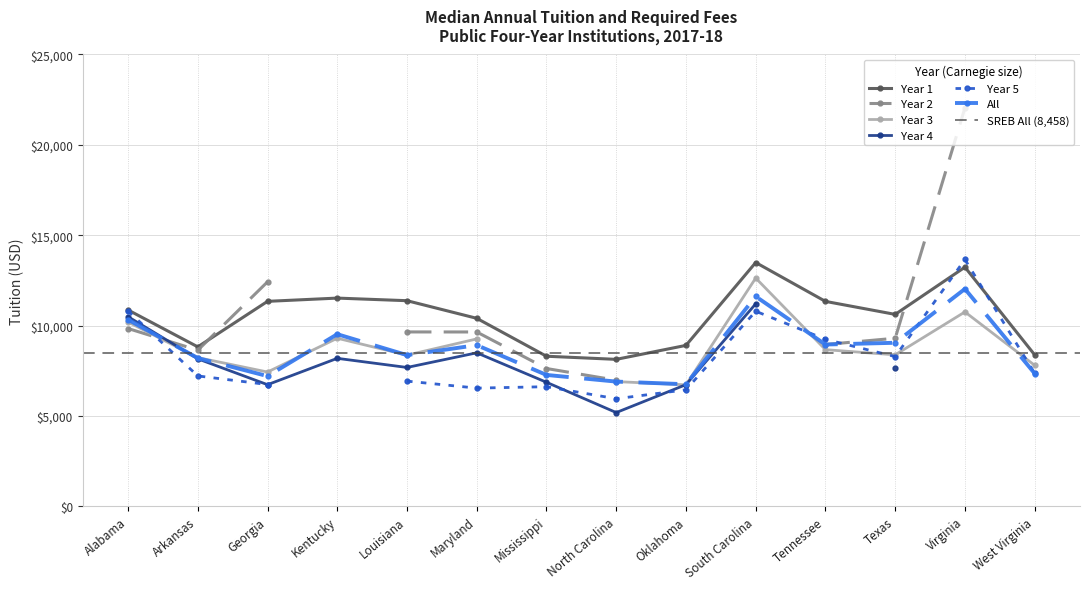

What is the maximum value for Year 1?

13487.0